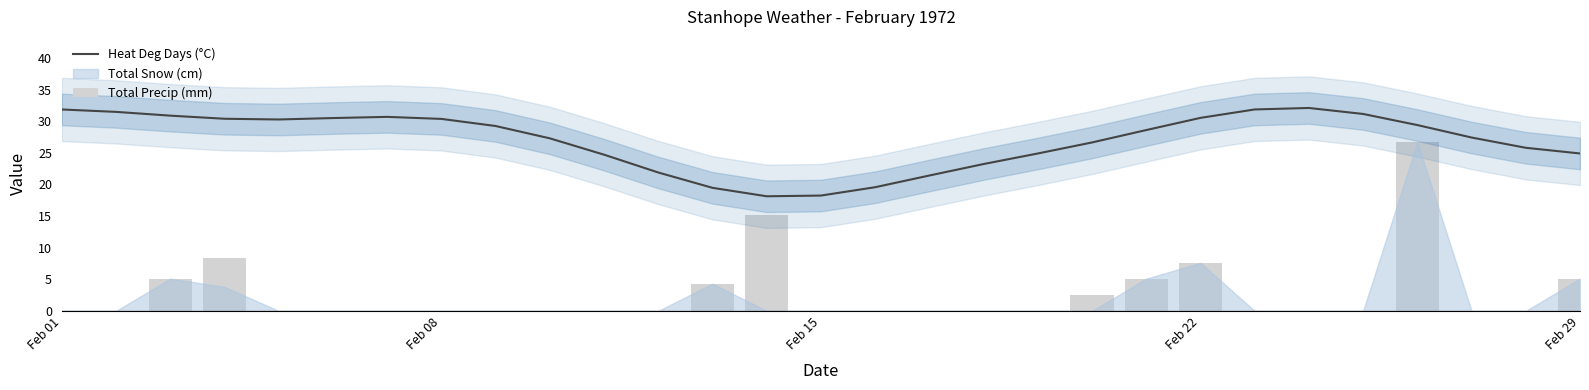

What is the minimum value for Heat Deg Days (°C)?

18.1